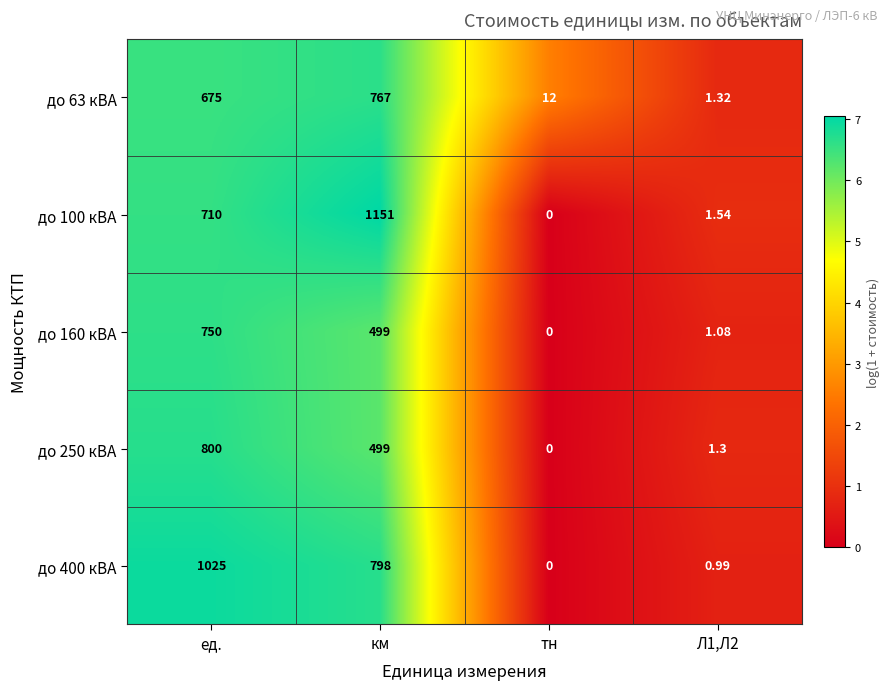

What is the greatest value displayed?

1151.0